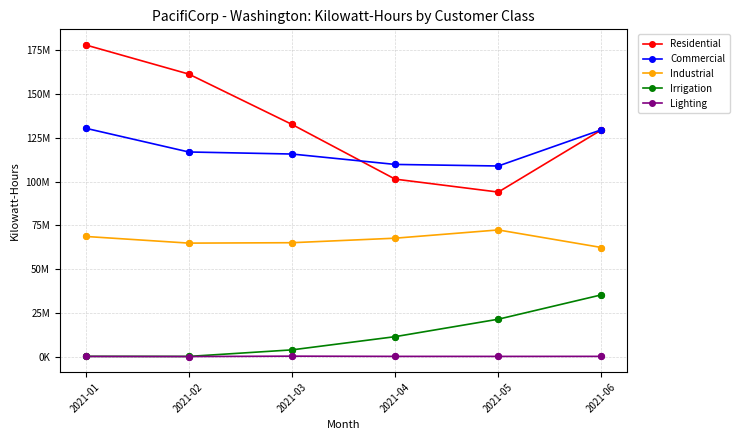

What are all the series names shown in the legend?

Residential, Commercial, Industrial, Irrigation, Lighting